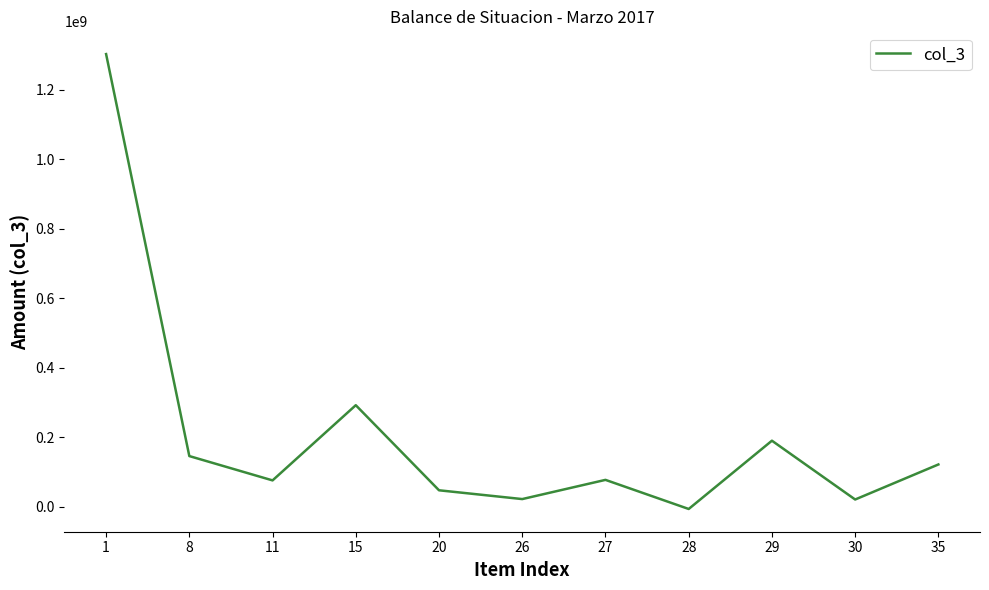

The value at 1 is 1830282575.3. True or false?

False